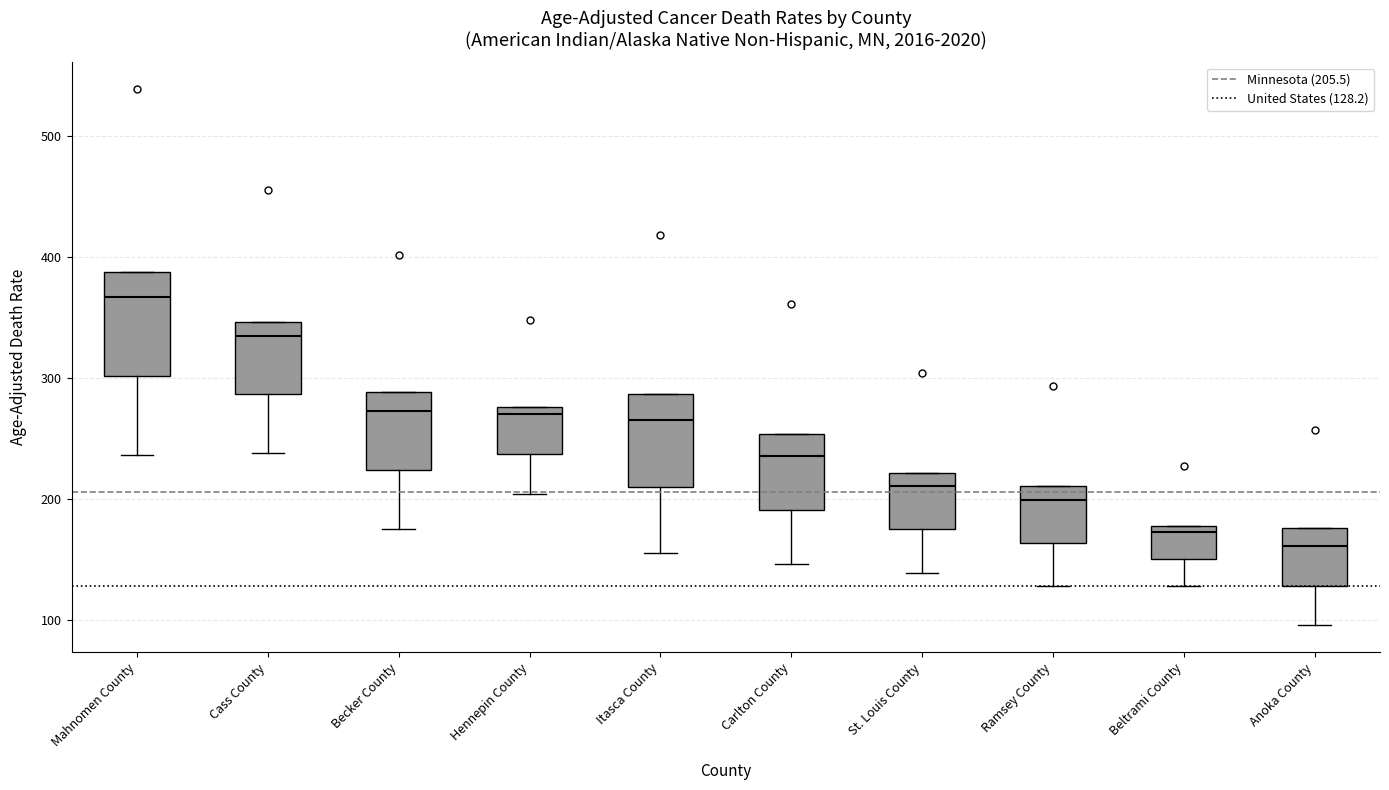

Reading left to right, read every box against the y-axis: the position of its median line, the range the box covers, and the ends of its whiskers. The values are not printed on the chart, so give them approximately, as read against the axis.

Mahnomen County: median 370, box 300 to 390, whiskers 240 to 390
Cass County: median 330, box 290 to 350, whiskers 240 to 350
Becker County: median 270, box 220 to 290, whiskers 180 to 290
Hennepin County: median 270, box 240 to 280, whiskers 200 to 280
Itasca County: median 260, box 210 to 290, whiskers 160 to 290
Carlton County: median 240, box 190 to 250, whiskers 150 to 250
St. Louis County: median 210, box 170 to 220, whiskers 140 to 220
Ramsey County: median 200, box 160 to 210, whiskers 130 to 210
Beltrami County: median 170, box 150 to 180, whiskers 130 to 180
Anoka County: median 160, box 130 to 180, whiskers 100 to 180